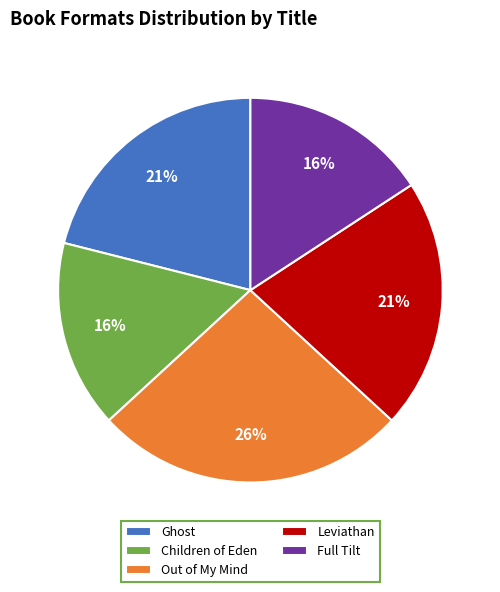

Is the sum of Ghost and Out of My Mind greater than half?

No